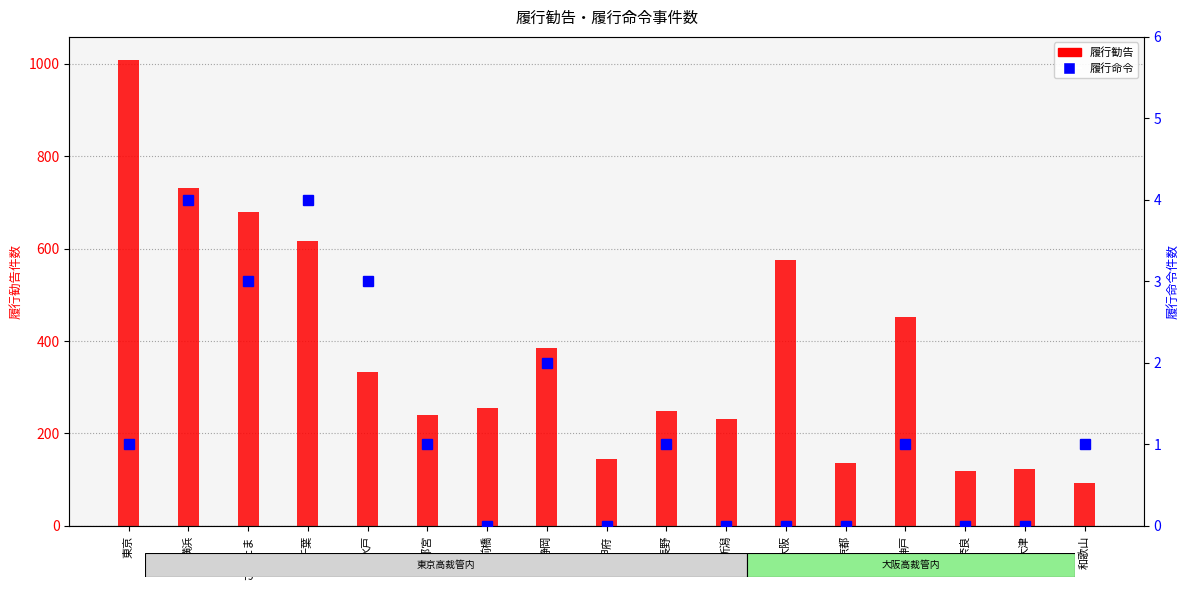

How many values in the 履行命令 series are below 1?

7